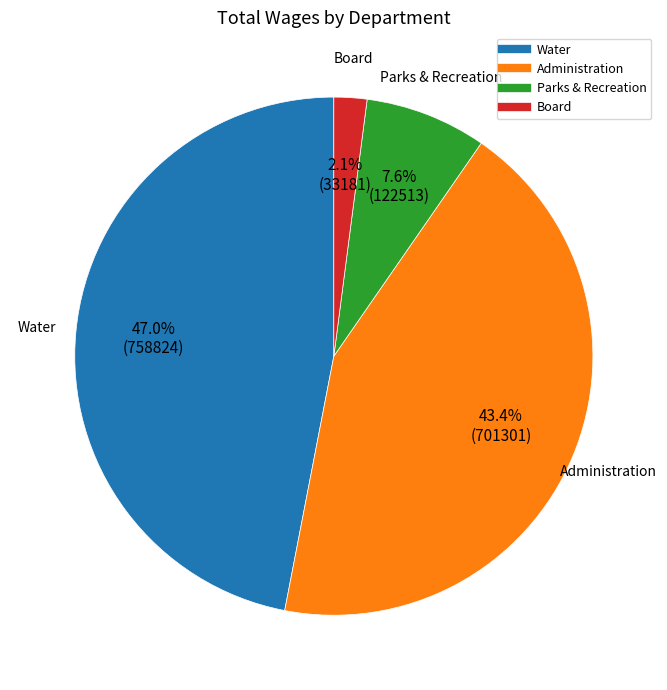

Between Parks & Recreation and Water, which is larger?

Water